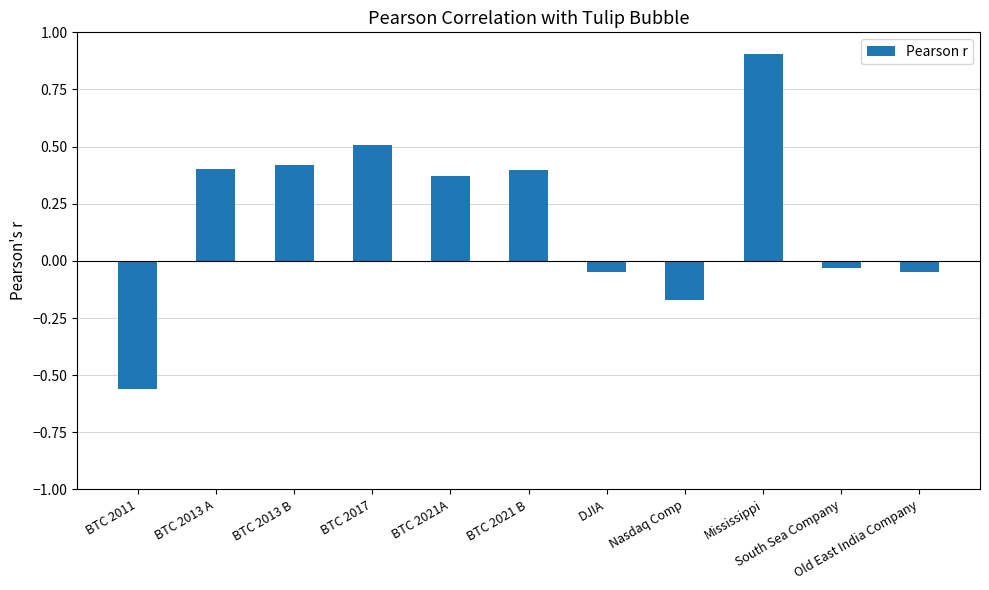

What is the greatest value displayed?

0.9